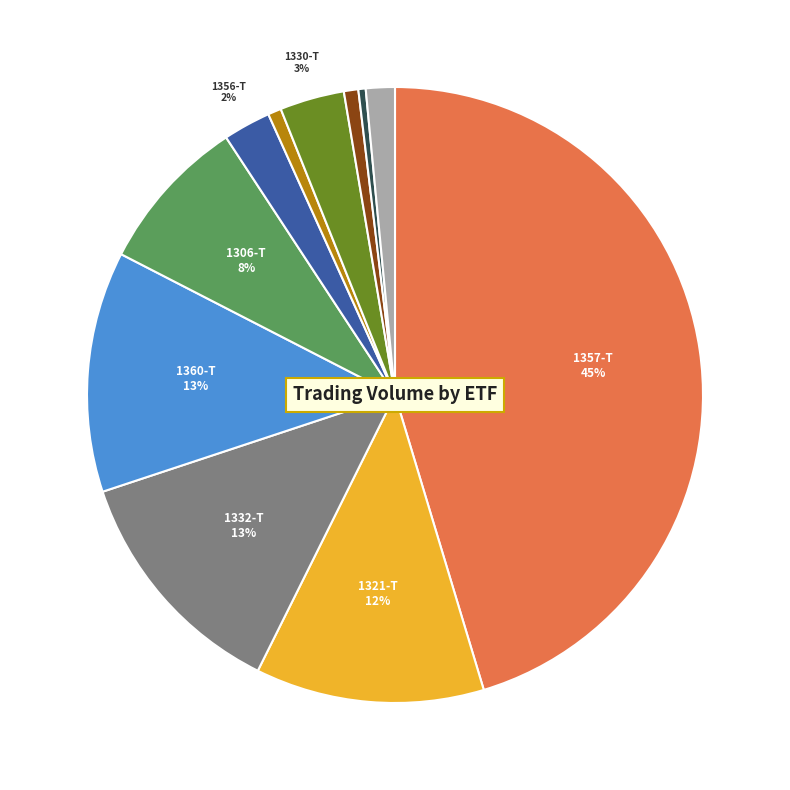

Does any single category account for the majority?

No